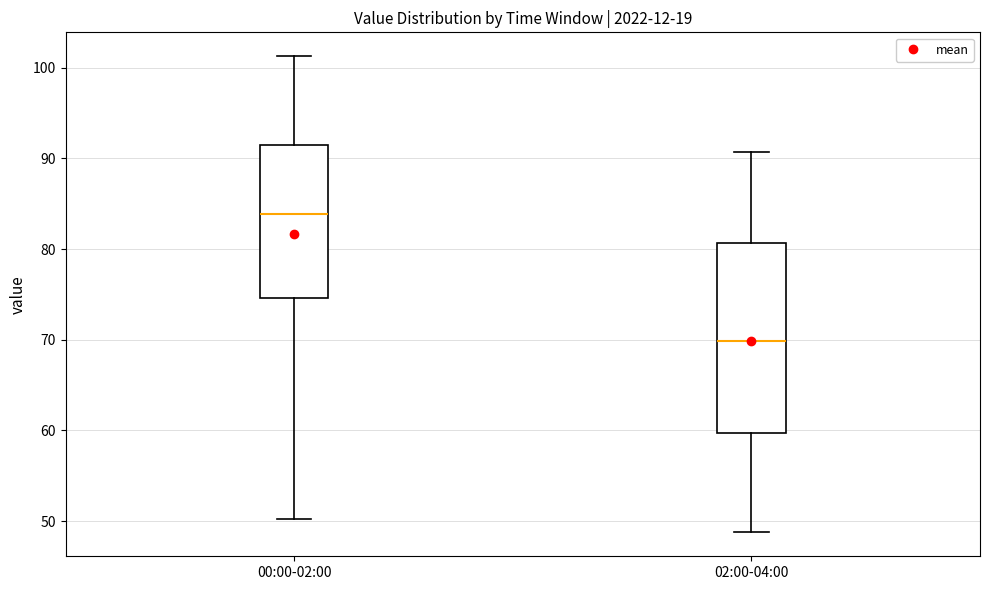

Which box has the lowest median line?

02:00-04:00